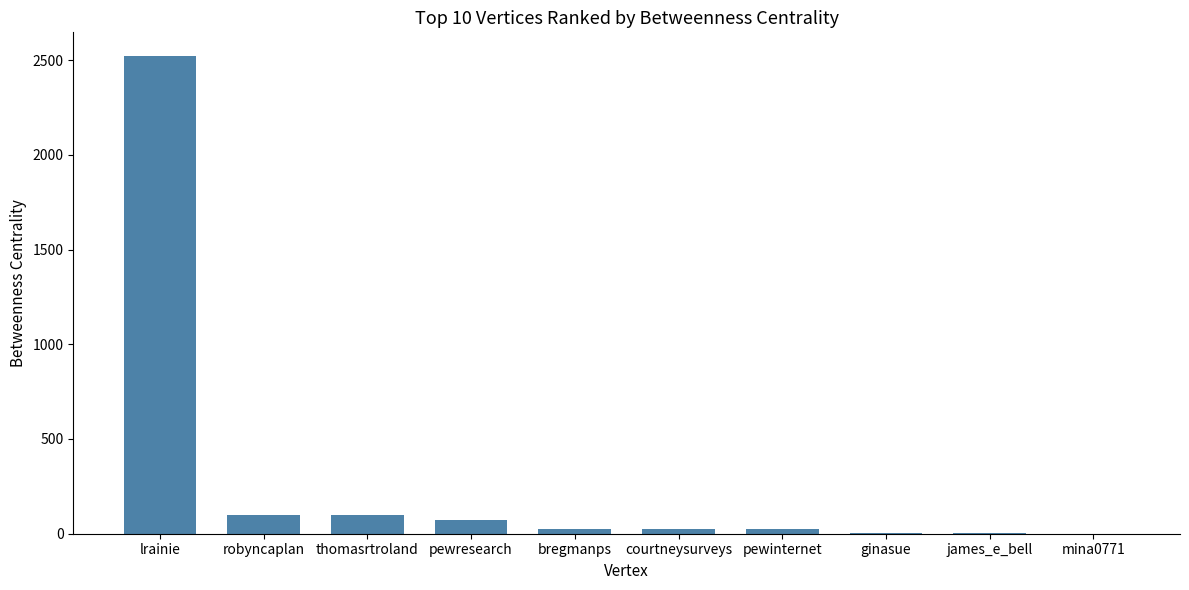

At which label does the data first exceed 27?

lrainie